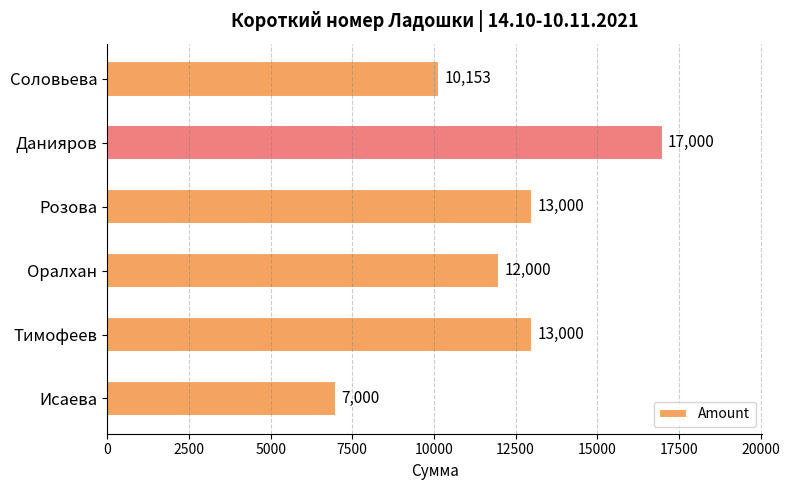

Where is the data nearest to the value 12000?

Оралхан